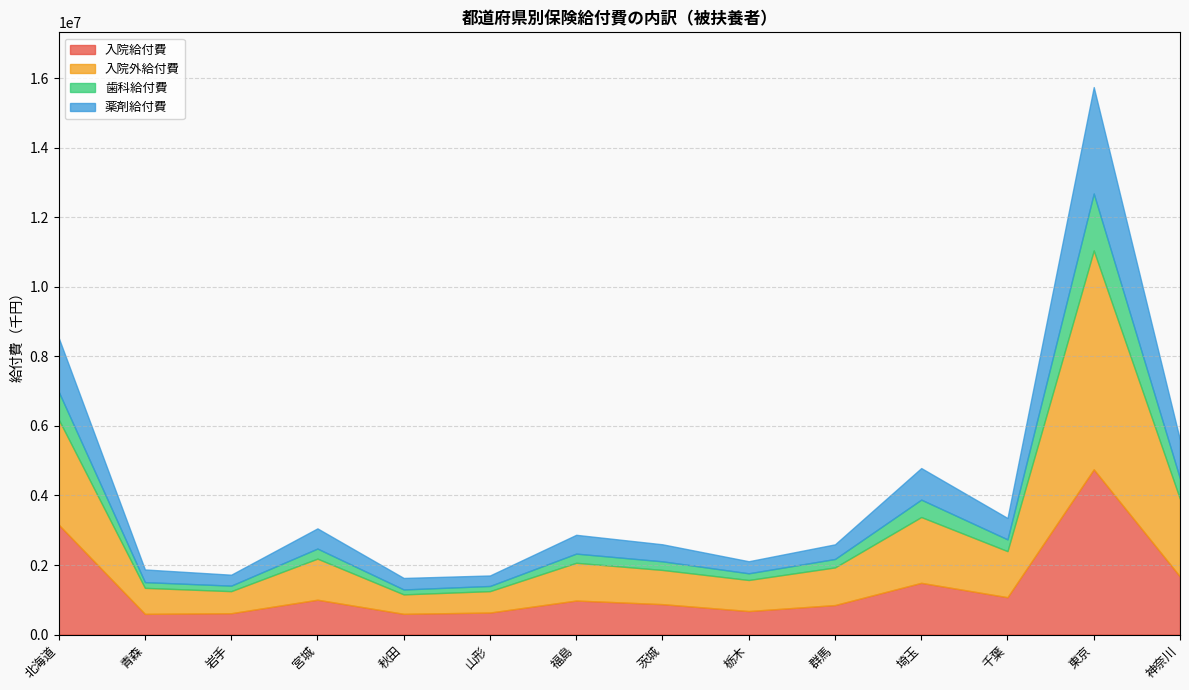

The value of 入院外給付費 at 北海道 is 1687277.6. True or false?

False